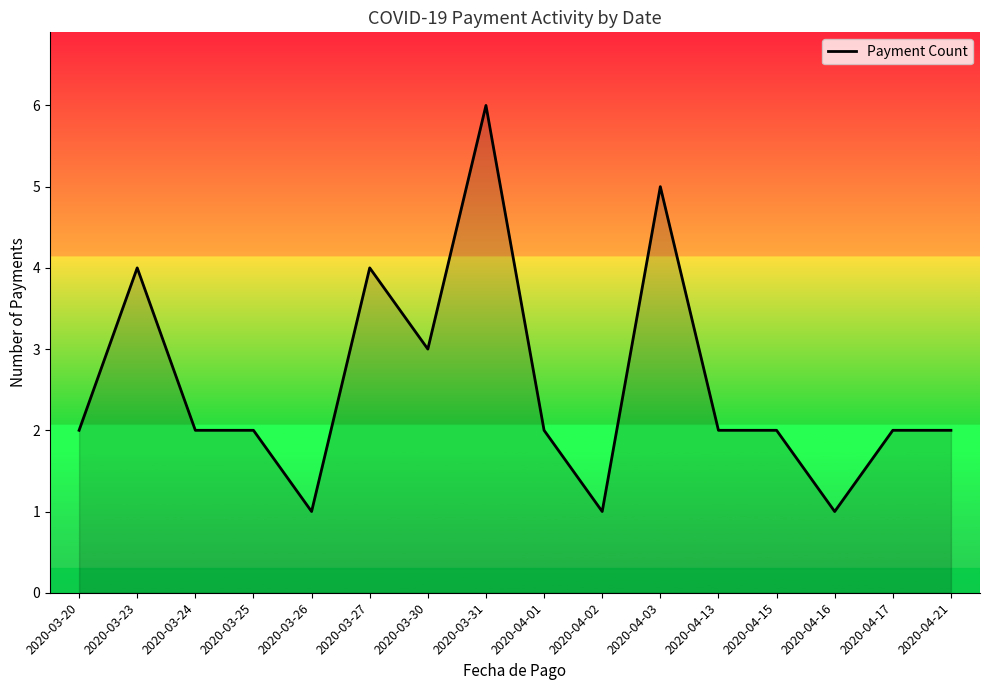

The value at 2020-04-03 is 5. True or false?

True